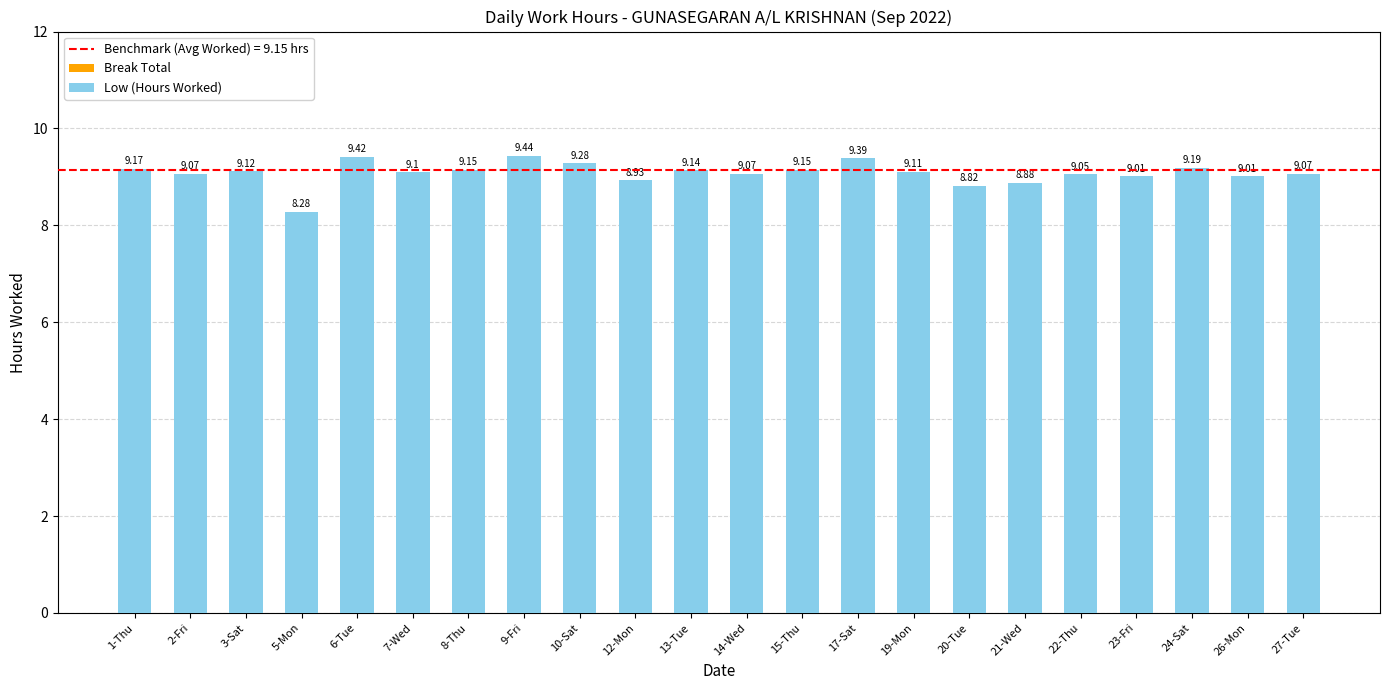

Between 20-Tue and 9-Fri, which is larger?

9-Fri